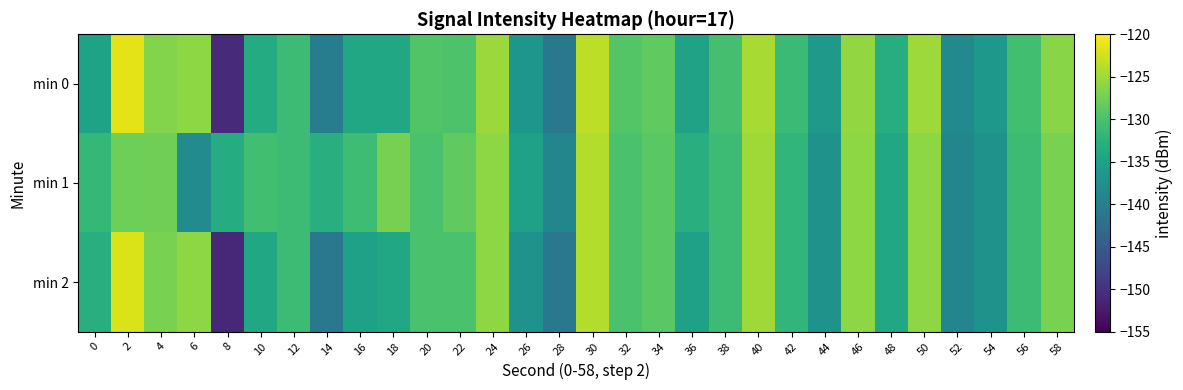

Which has a higher value, 0 or 32?

32